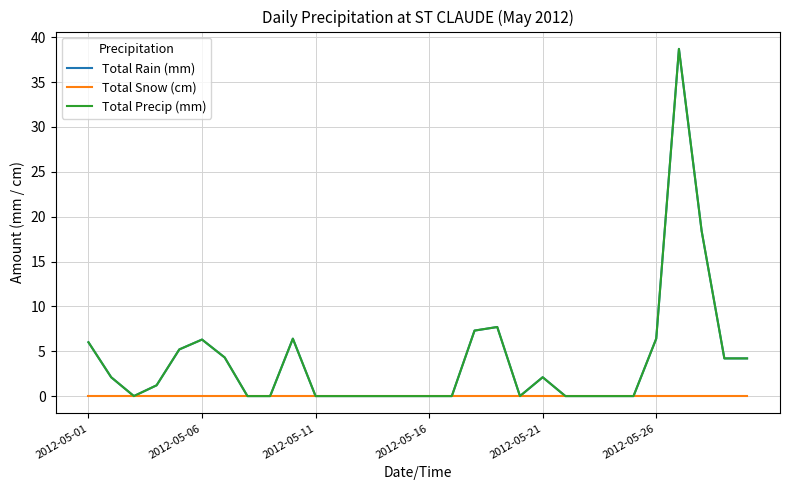

Does the chart have visible grid lines?

Yes